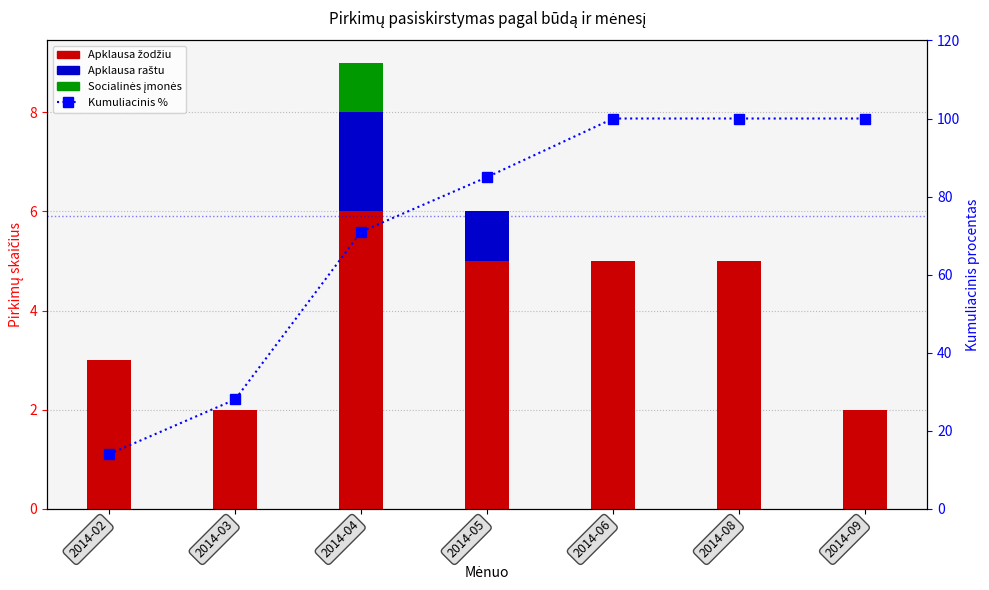

How many data points in Socialinės įmonės are above 0?

1